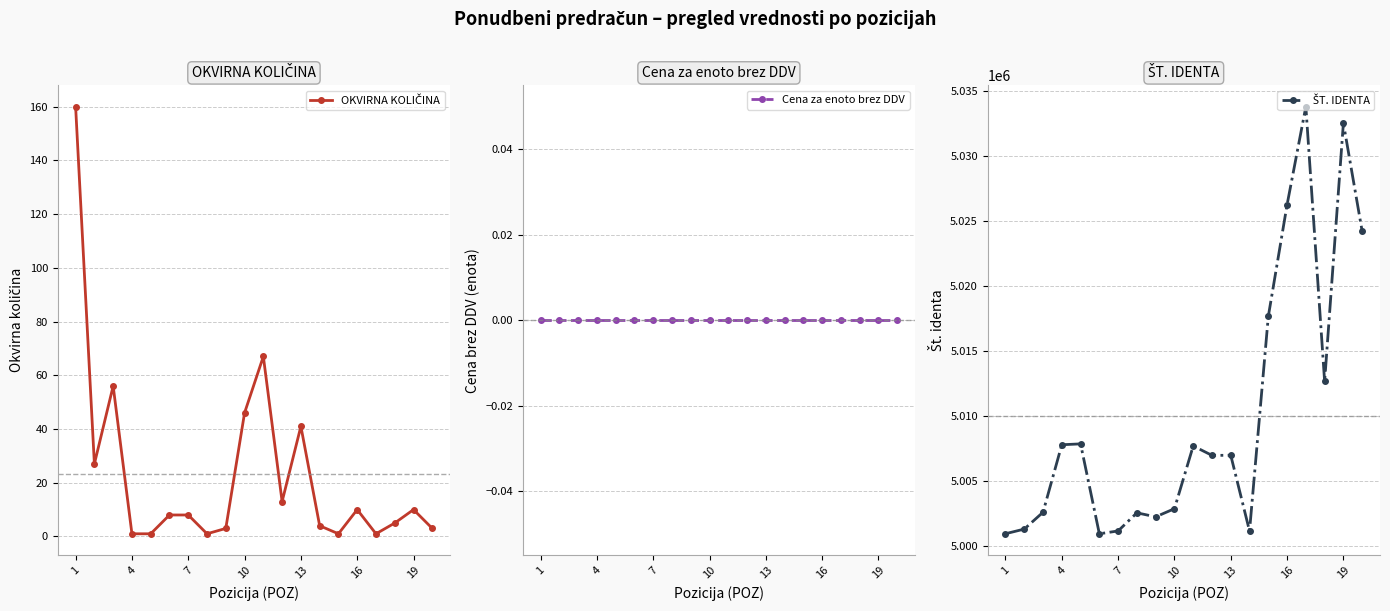

Is it true that OKVIRNA KOLIČINA equals 12 at 10?

False